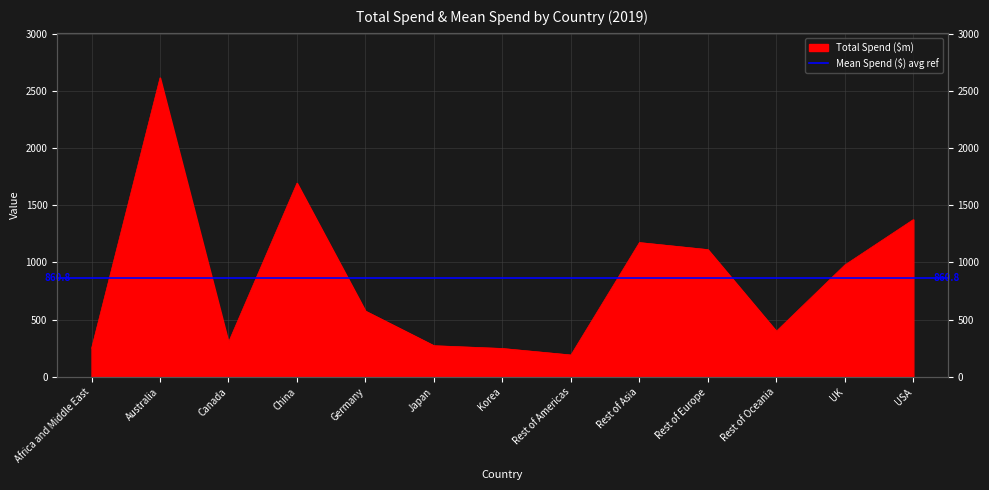

What is the greatest value displayed?

2613.9